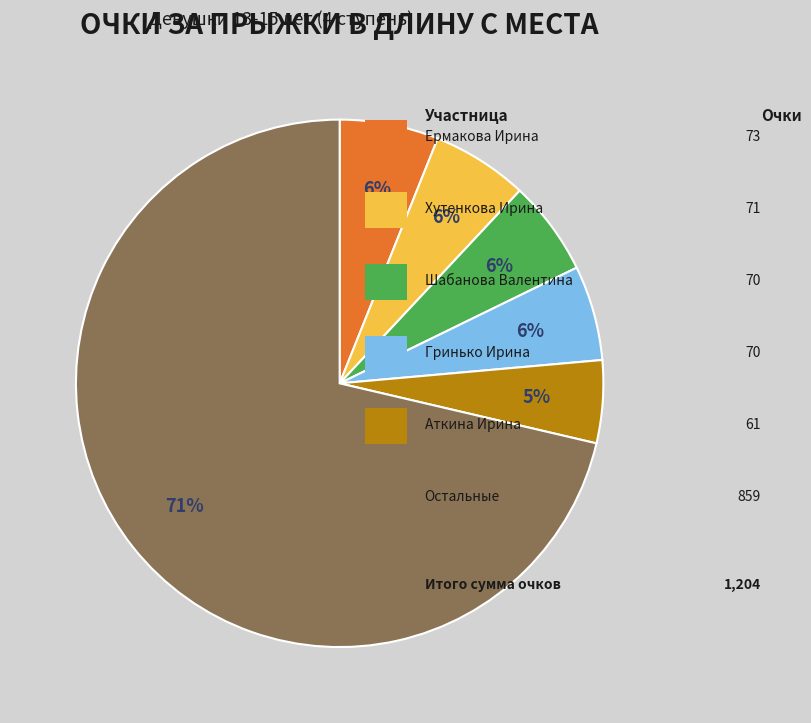

Count the number of slices in the pie.

6